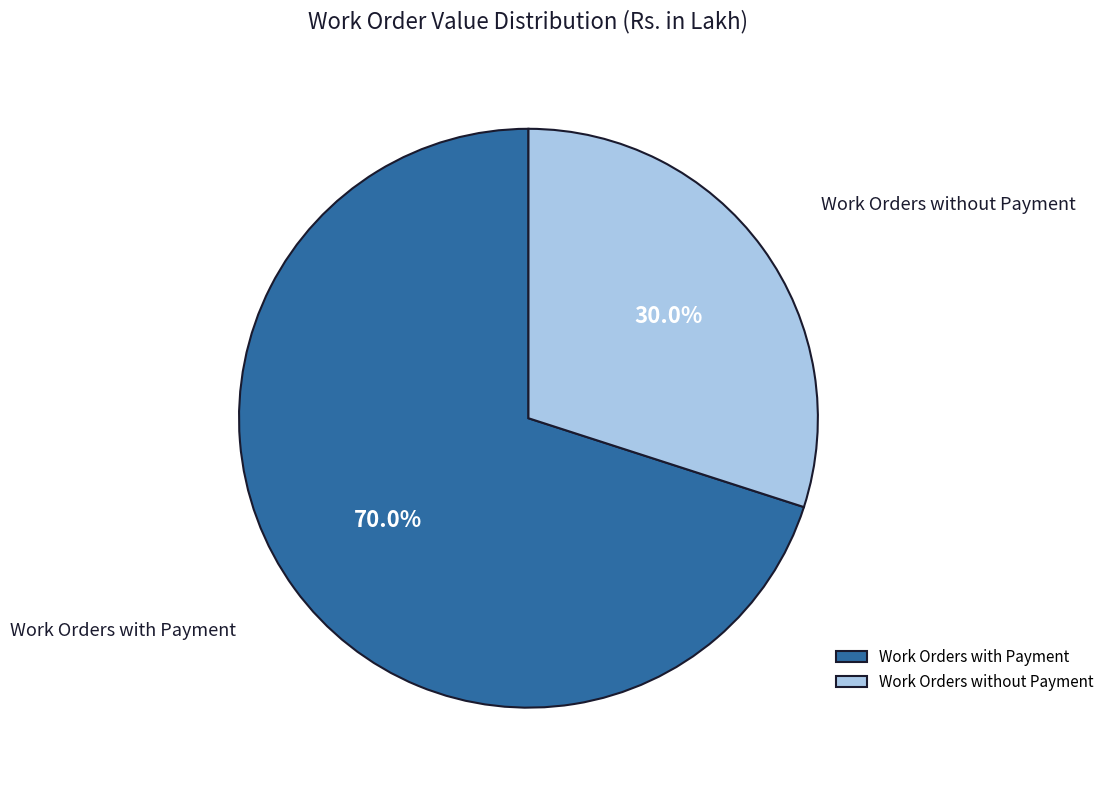

How many segments does this pie chart have?

2